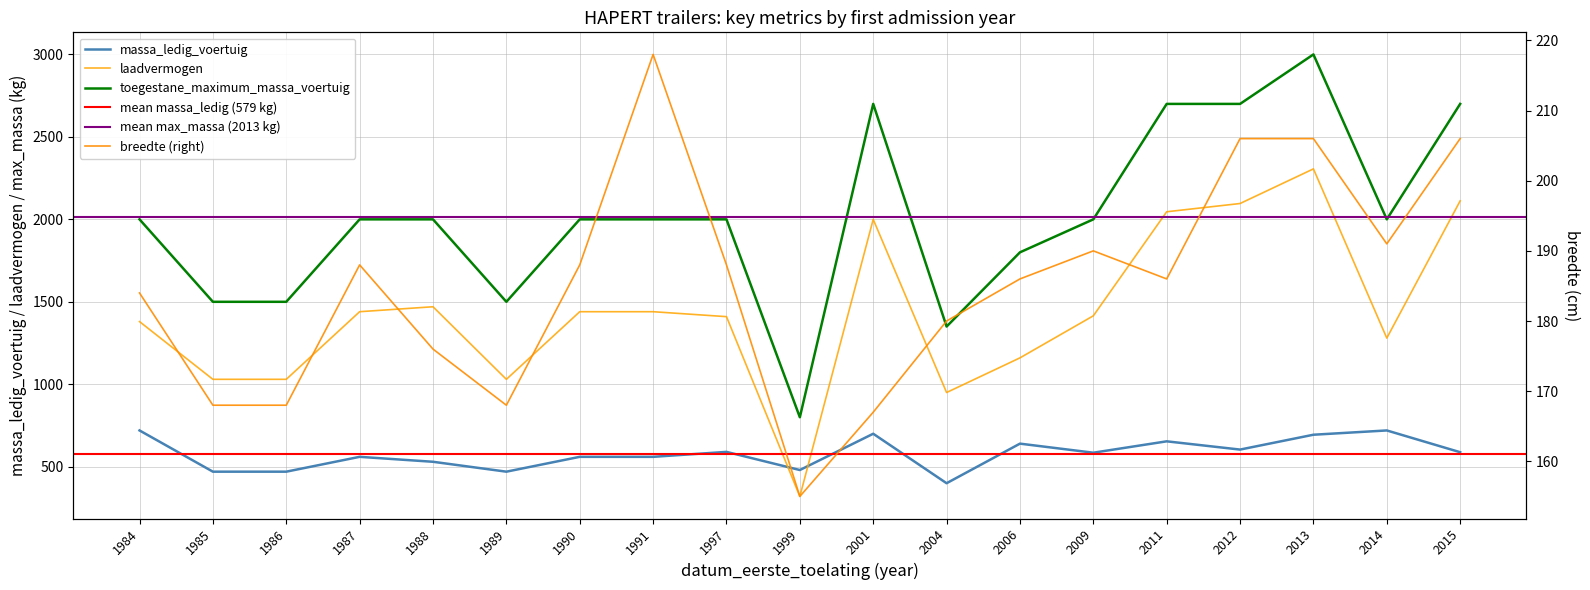

True or false: toegestane_maximum_massa_voertuig has a value of 4795 at 2012.

False